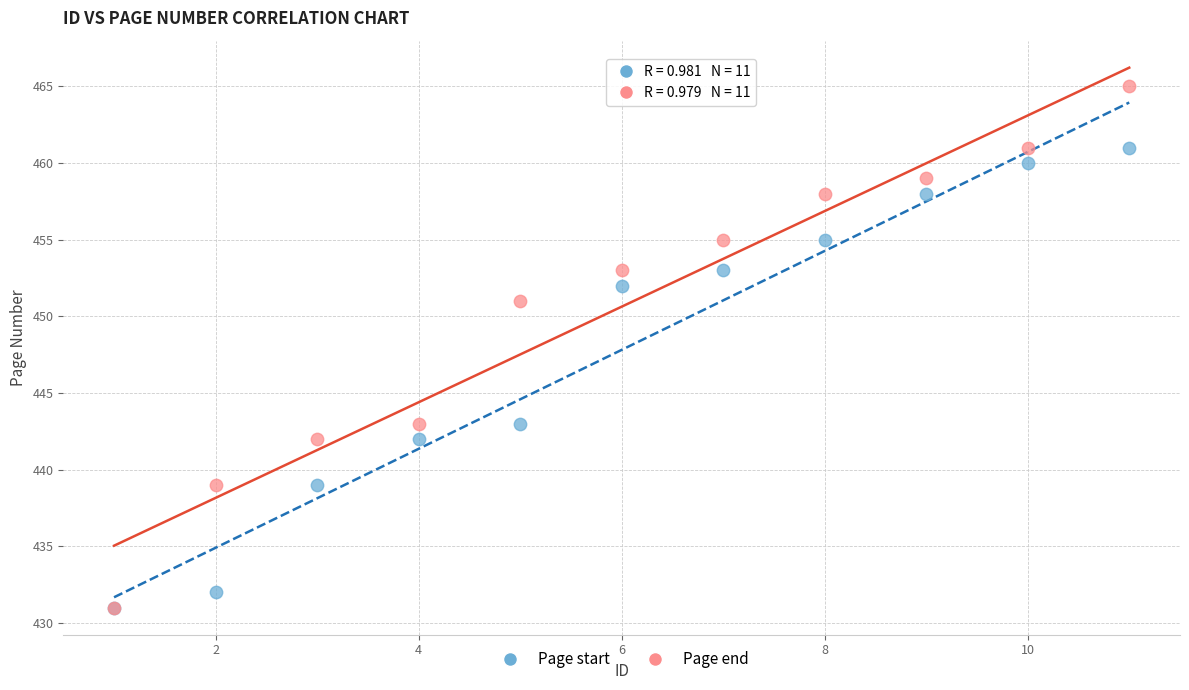

In the Page end series, what Y value is closest to 448?

451